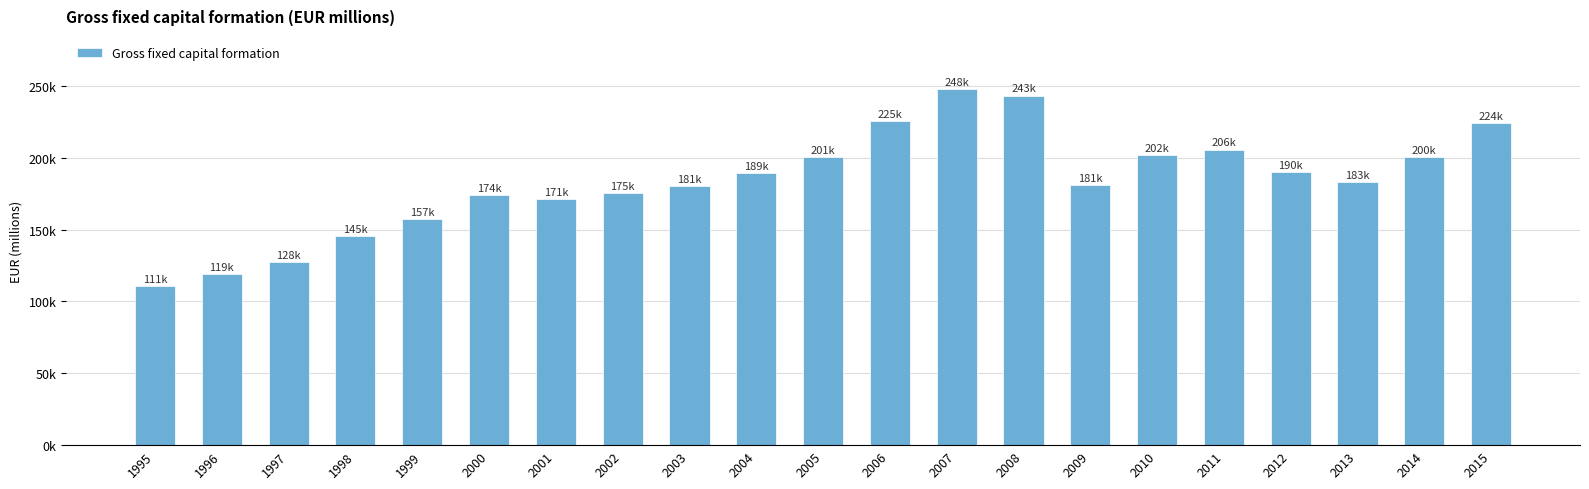

Are the bars horizontal?

No